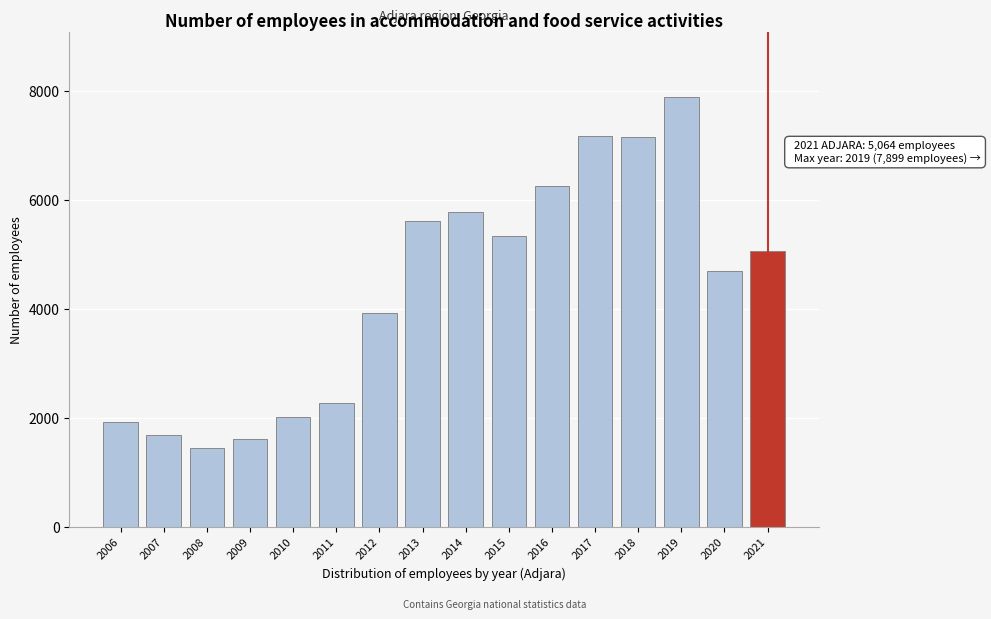

What is the change in value from 2007 to 2021?

+3377